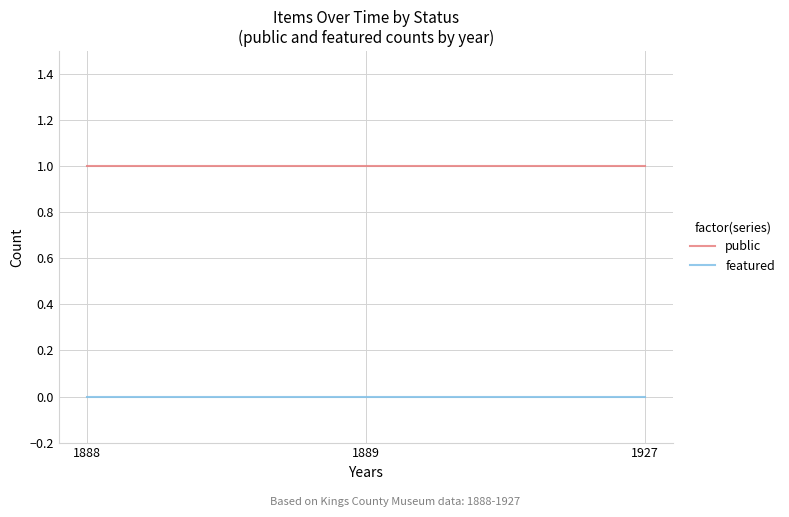

List the series in order of their overall mean, lowest first.

featured, public